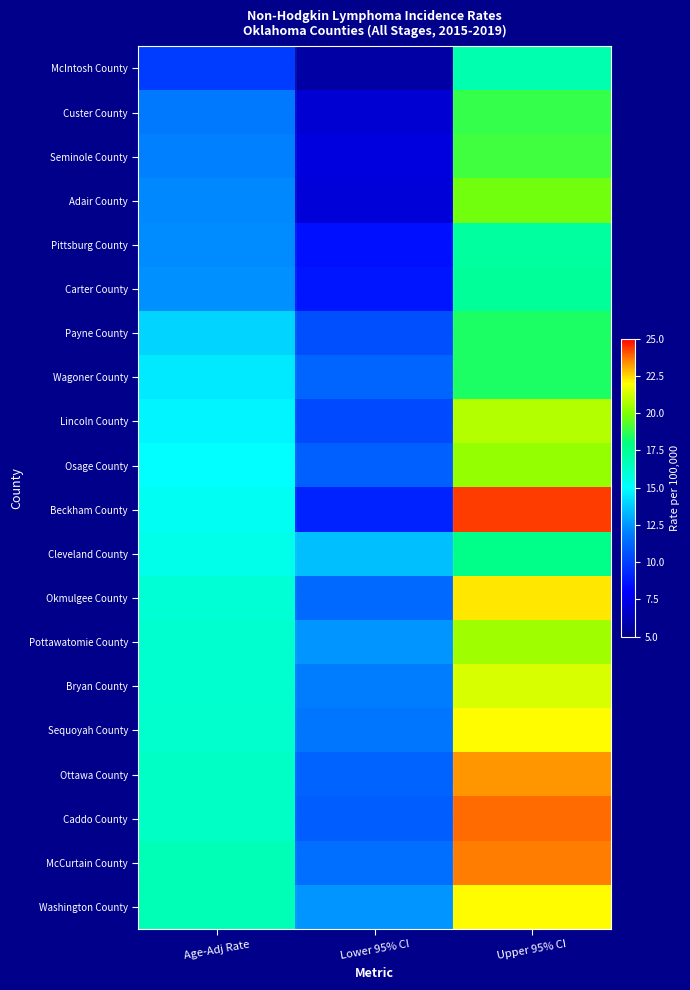

List the series in order of their peak value, lowest first.

McIntosh County, Pittsburg County, Carter County, Cleveland County, Payne County, Wagoner County, Custer County, Seminole County, Adair County, Osage County, Pottawatomie County, Lincoln County, Bryan County, Sequoyah County, Washington County, Okmulgee County, Ottawa County, McCurtain County, Caddo County, Beckham County